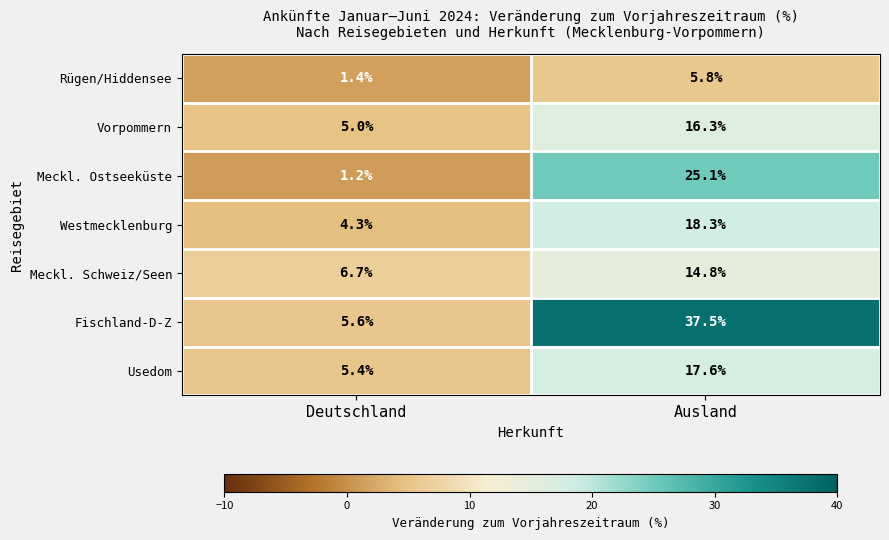

At Ausland, list the series in order from smallest to largest.

Rügen/Hiddensee, Meckl. Schweiz/Seen, Vorpommern, Usedom, Westmecklenburg, Meckl. Ostseeküste, Fischland-D-Z